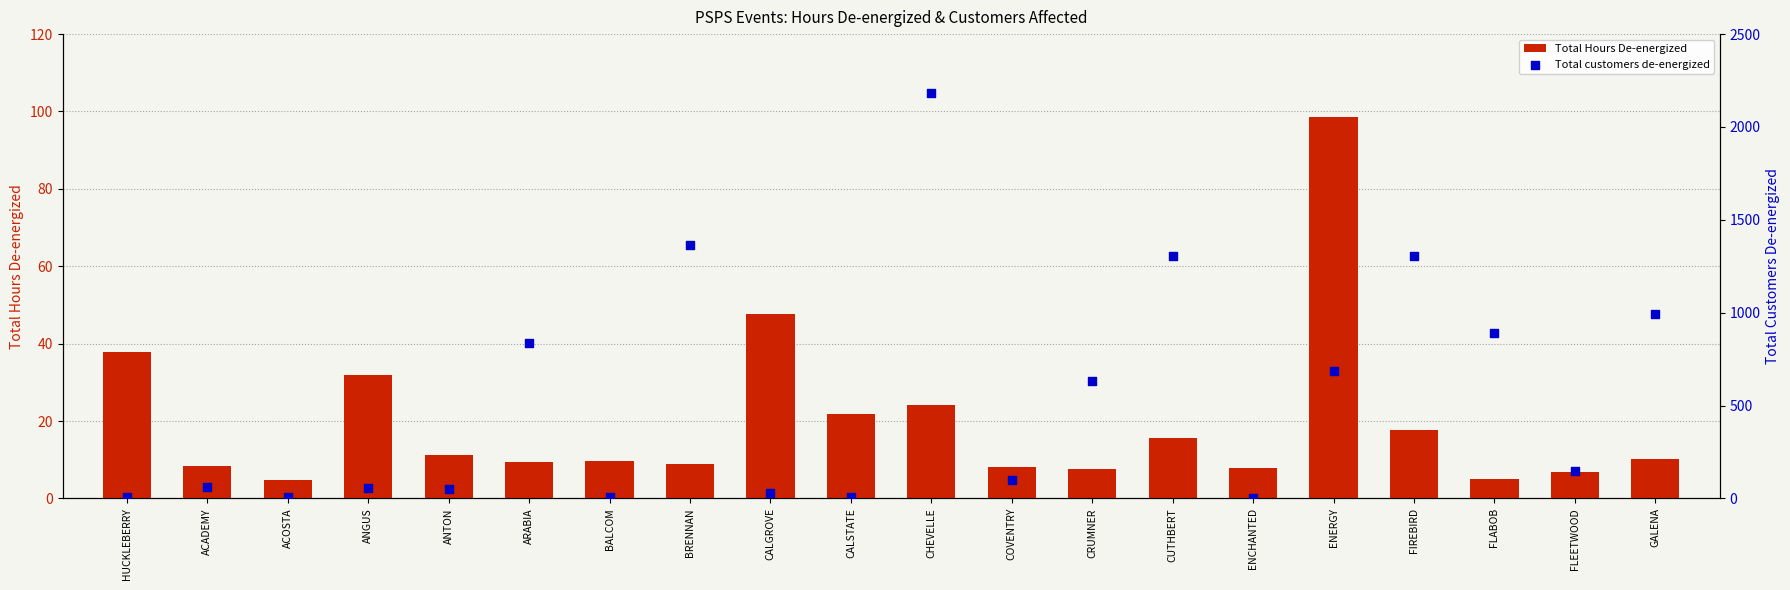

Which series has the widest spread of Y values?

Total customers de-energized